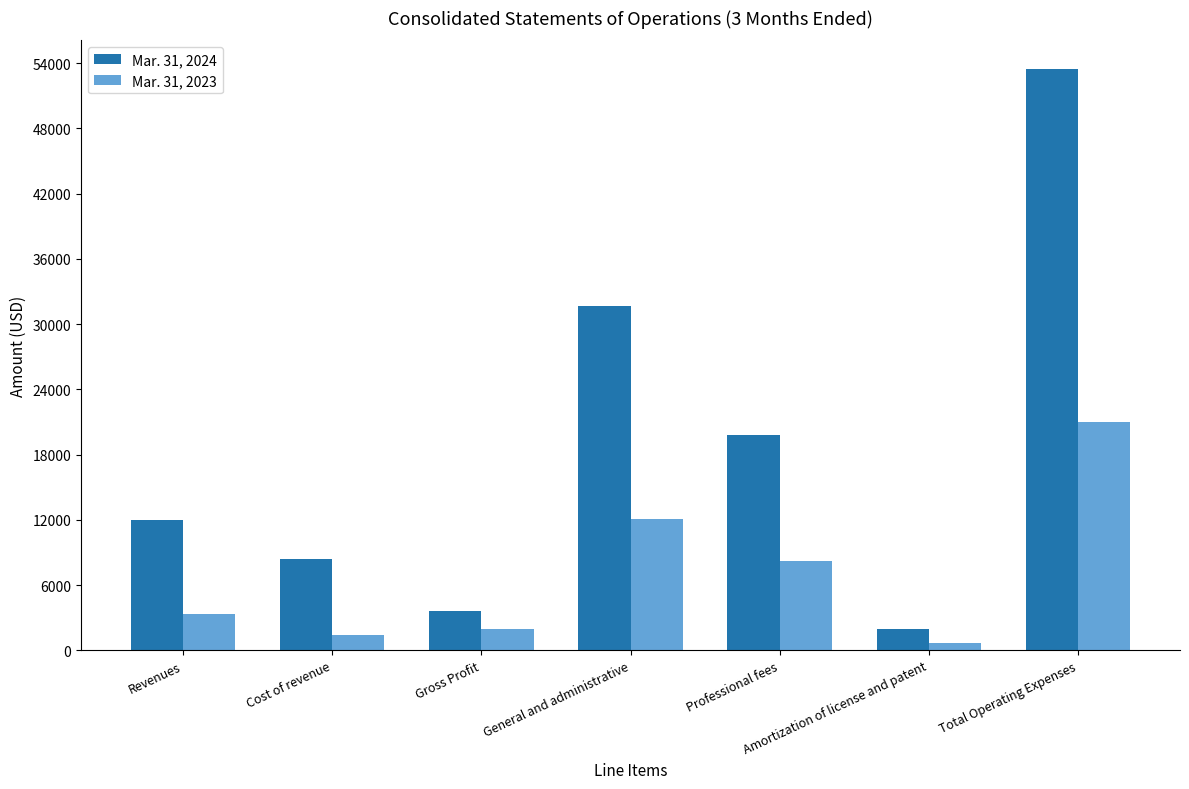

What is the lowest value of the Mar. 31, 2024 series?

1941